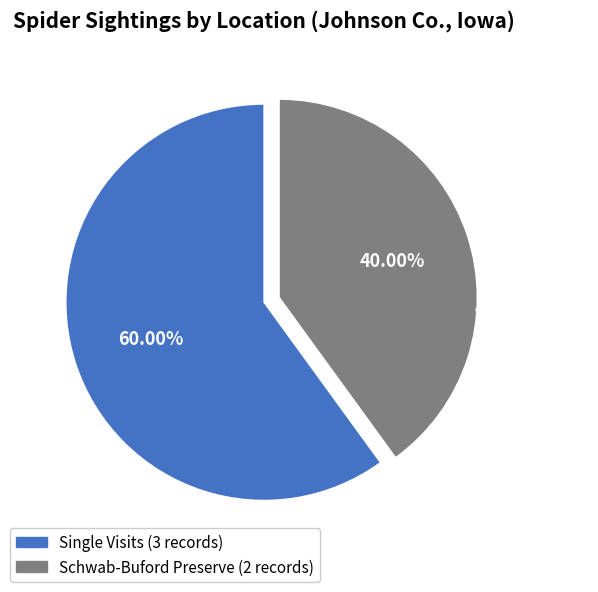

Is there any slice that represents more than half of the pie?

Yes